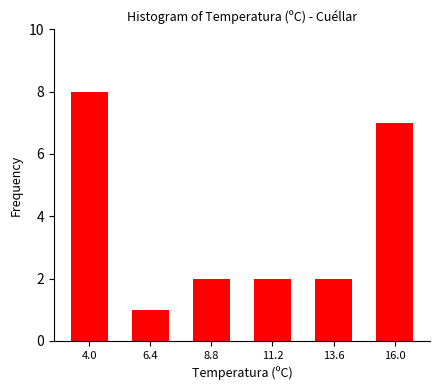

Reading left to right, what are all the values shown in this chart?

4.0=8	6.4=1	8.8=2	11.2=2	13.6=2	16.0=7